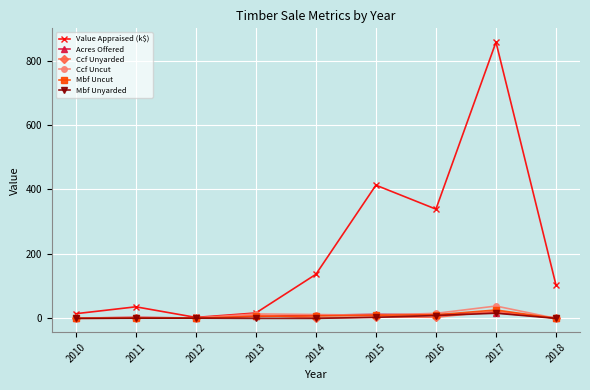

True or false: Ccf Uncut has a value of 13.8 at 2013.

True